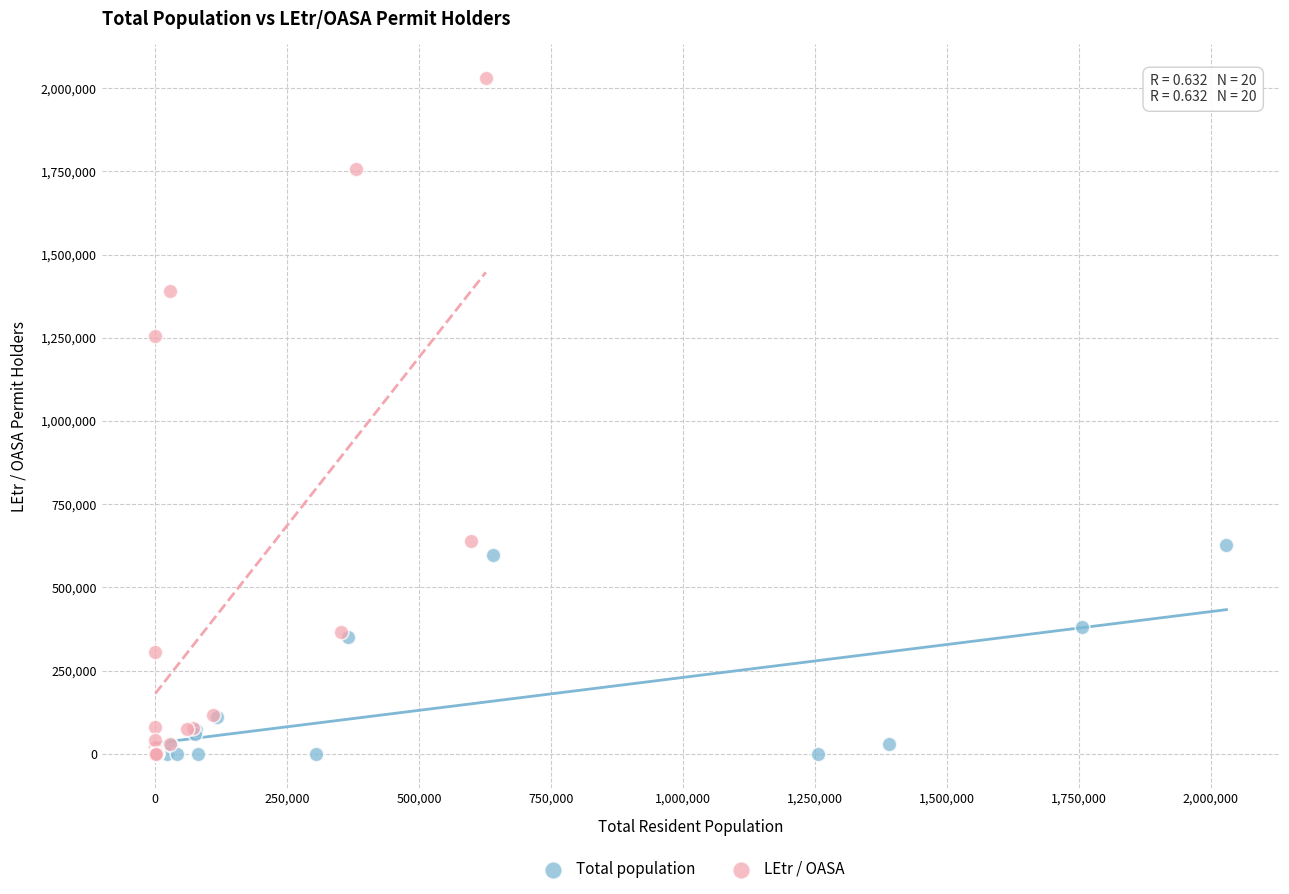

Which series contains the highest Y value?

LEtr / OASA